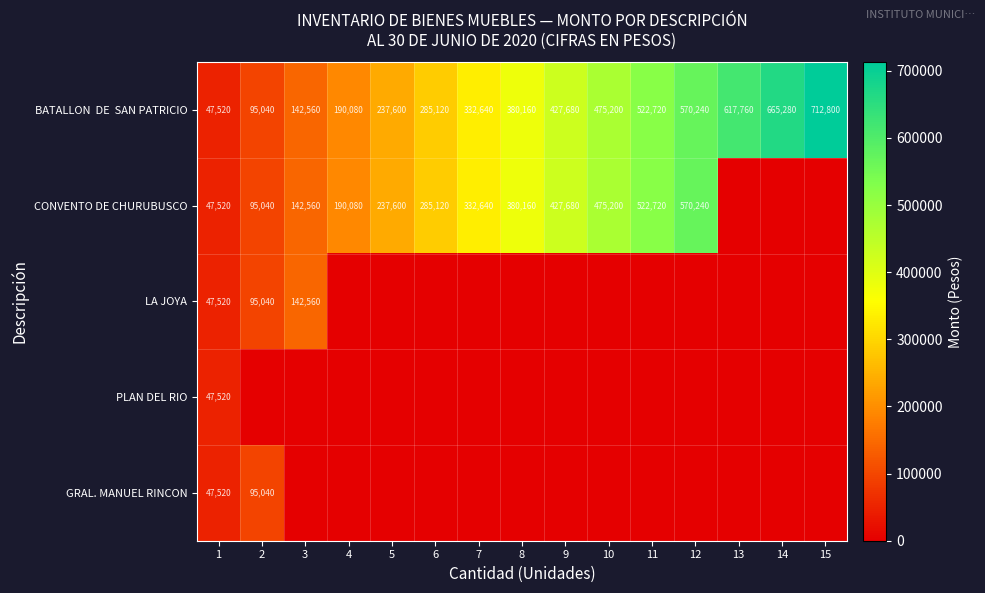

Is the value of GRAL. MANUEL RINCON at 2 greater than the value of CONVENTO DE CHURUBUSCO at 12?

No